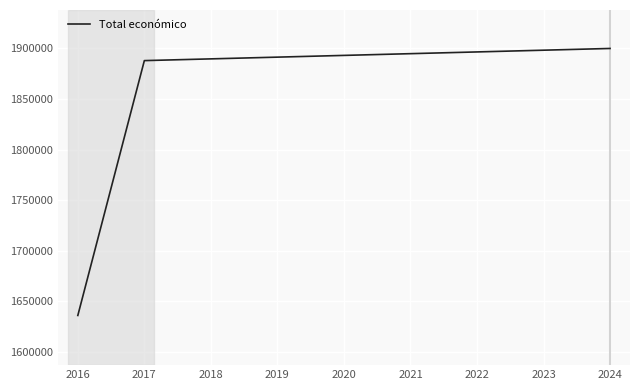

At which category does the chart reach its minimum across all series?

2016